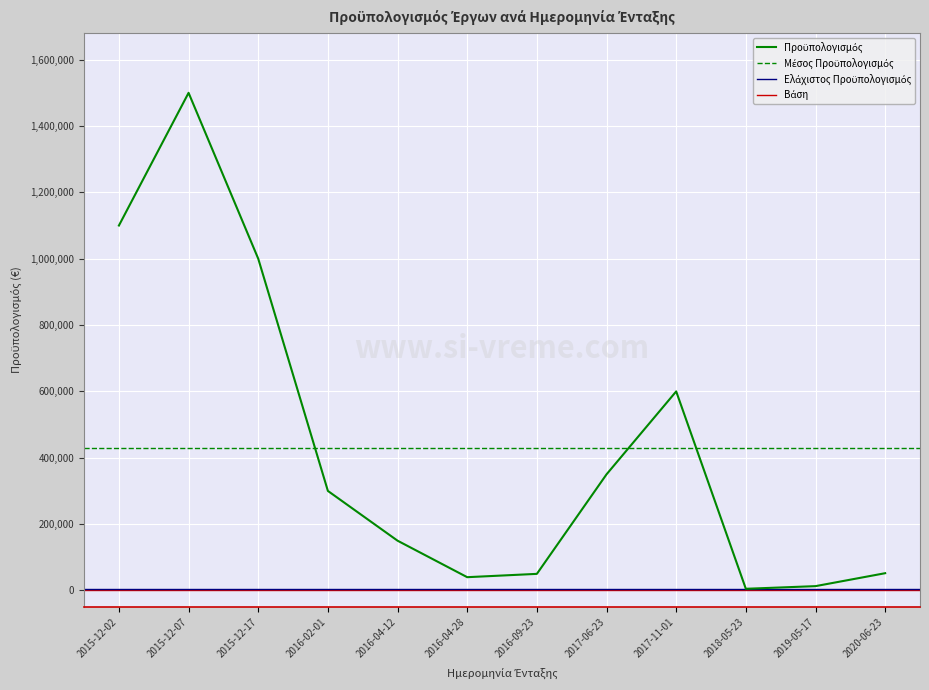

Which category has the highest value across all series?

2015-12-07